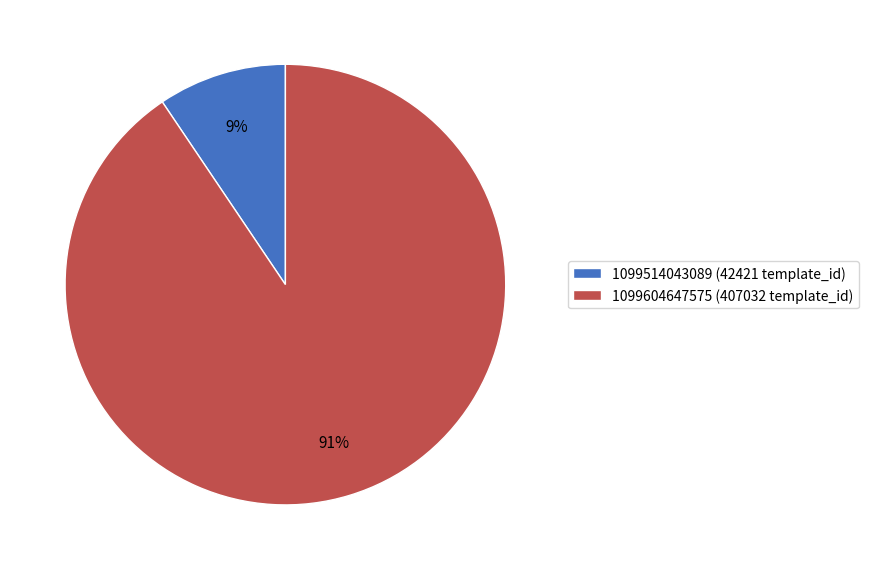

Does 1099514043089 account for over 50% of the chart?

No